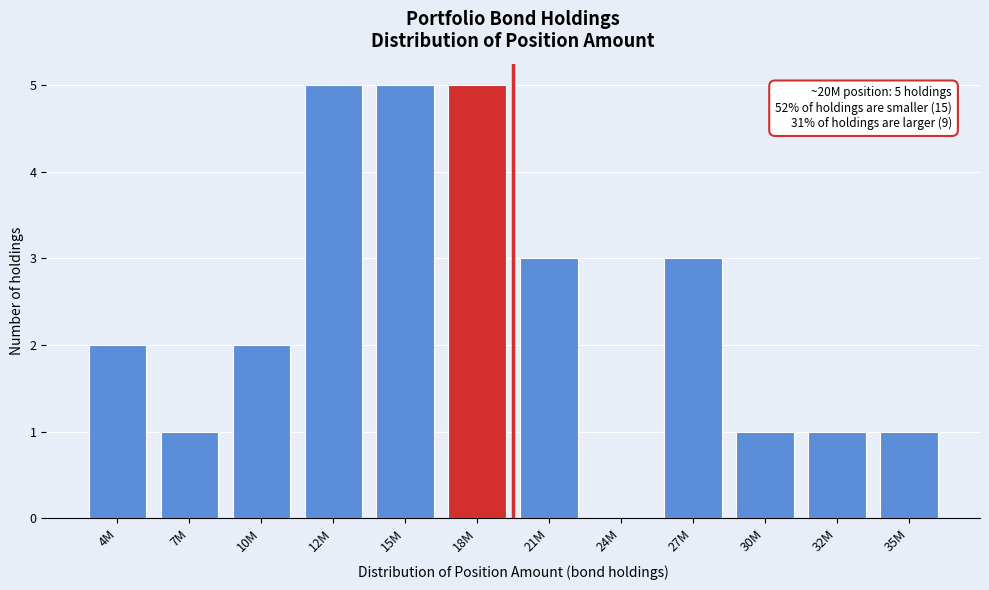

Reading right to left, transcribe all the data shown in this chart.

35M=1	32M=1	30M=1	27M=3	24M=0	21M=3	18M=5	15M=5	12M=5	10M=2	7M=1	4M=2